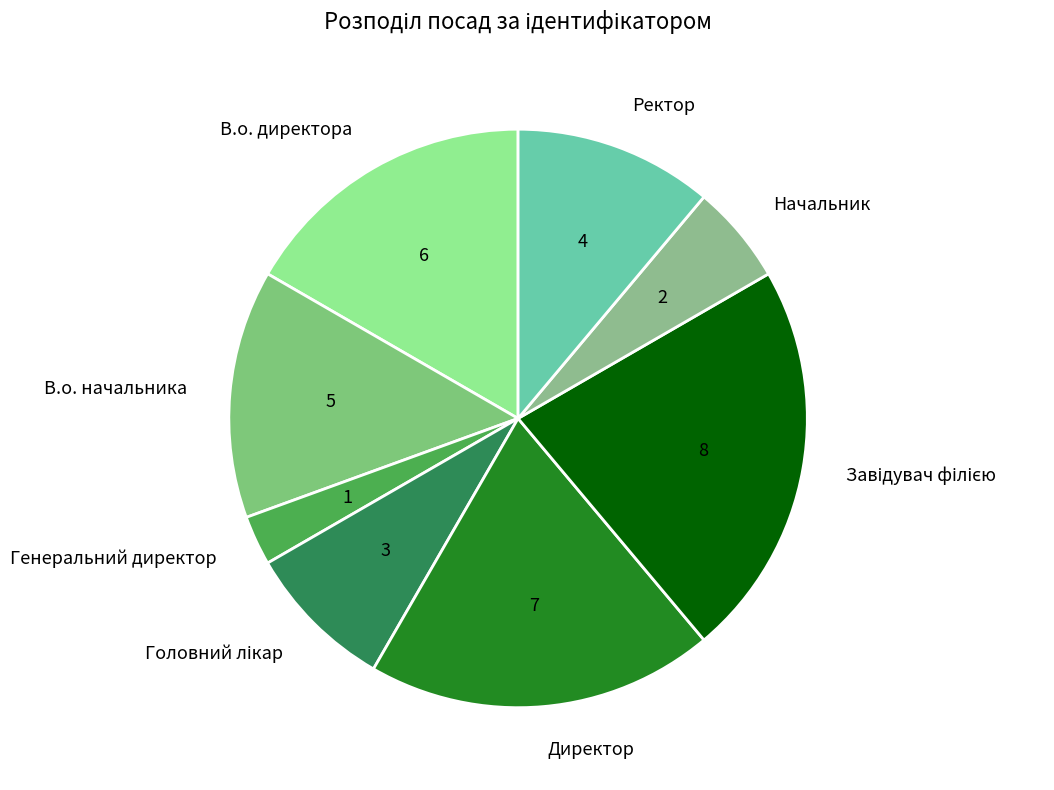

Is it true that В.о. начальника is 29% of the pie?

False